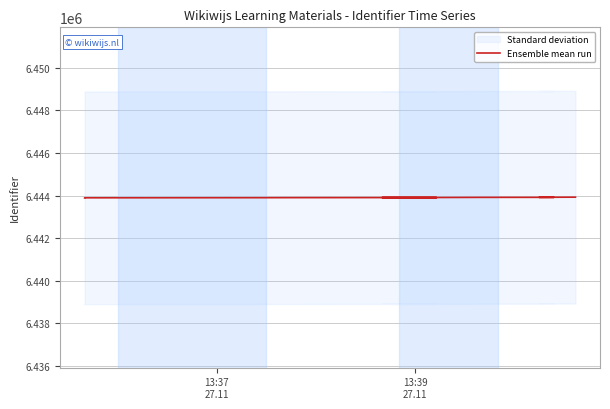

What is the minimum value shown in the chart?

6443892